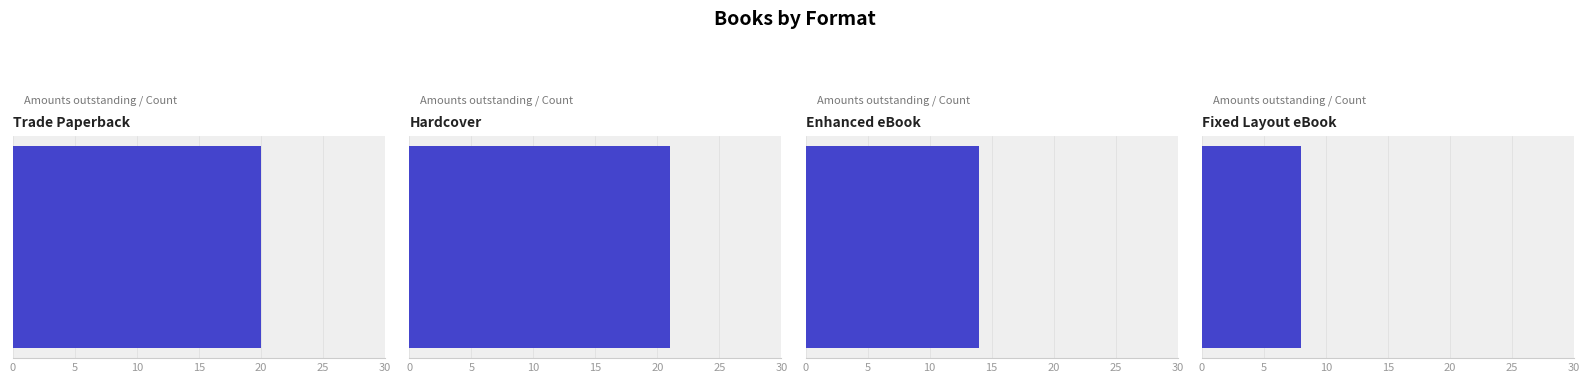

The value at Enhanced eBook is 3. True or false?

False